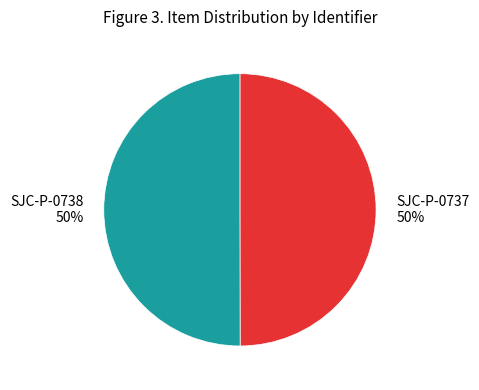

What percentage is the SJC-P-0738 slice, to the nearest percent?

50%